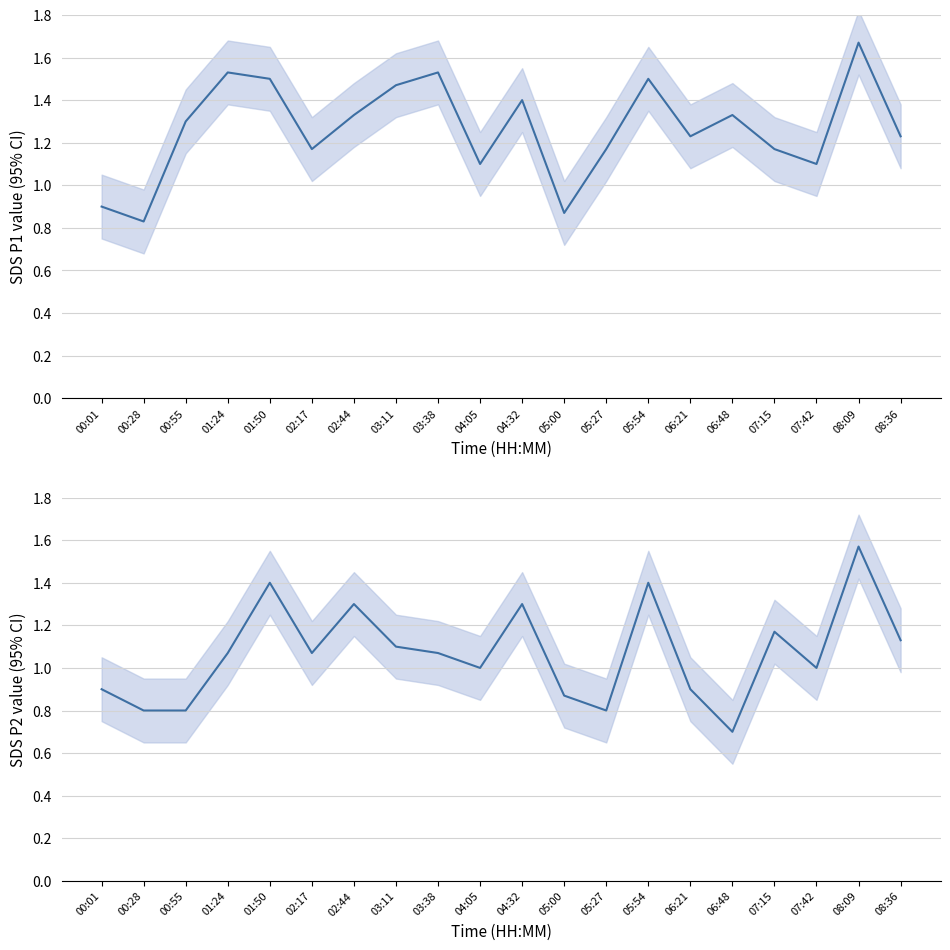

What is the difference between the SDS_P2 values at 00:28 and 04:32?

0.5